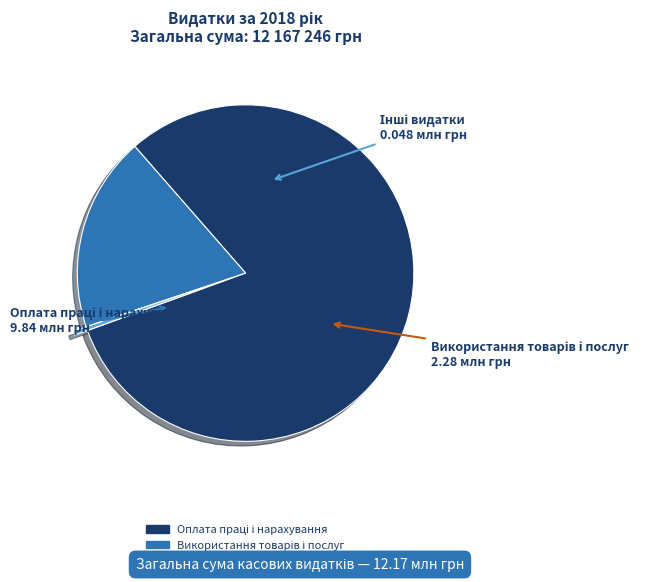

How many segments does this pie chart have?

3